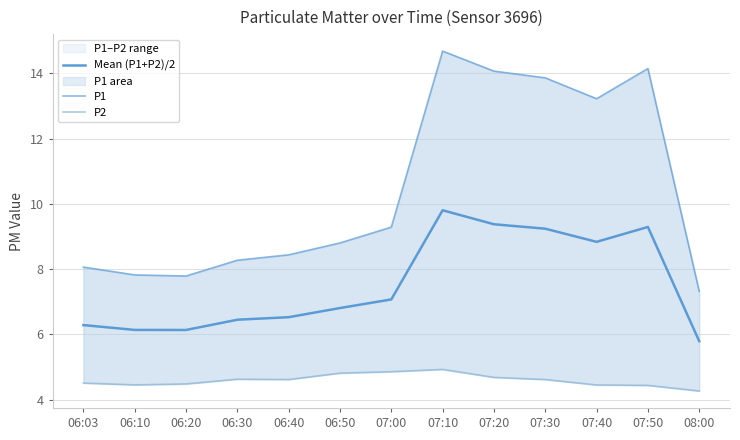

Which series has the largest range (max minus min)?

P1